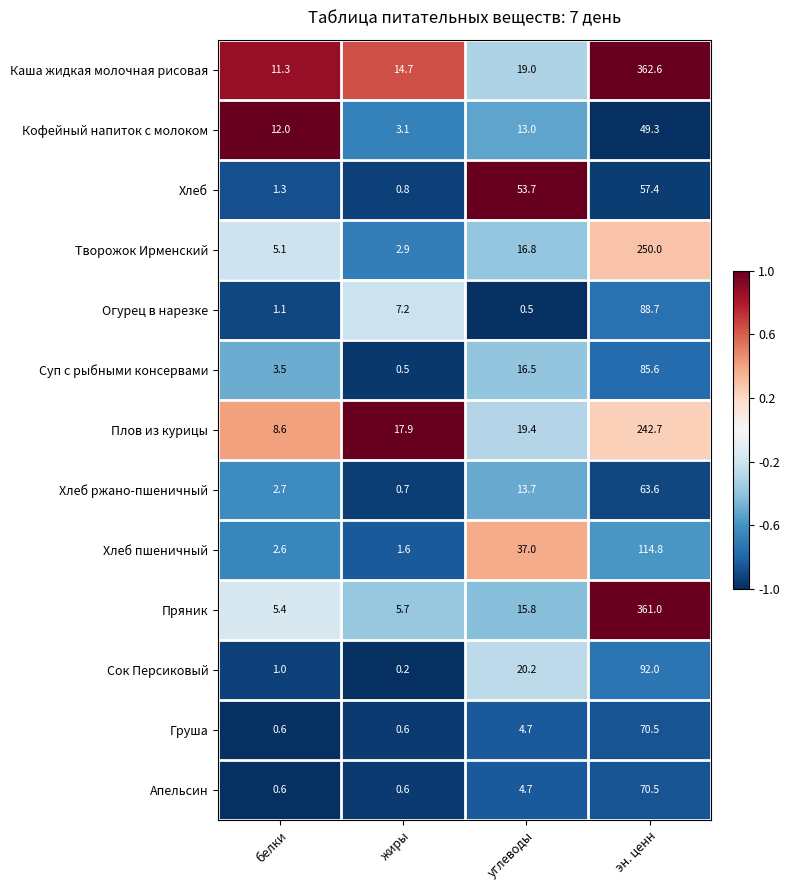

True or false: Хлеб has a value of 57.4 at эн. ценн.

True